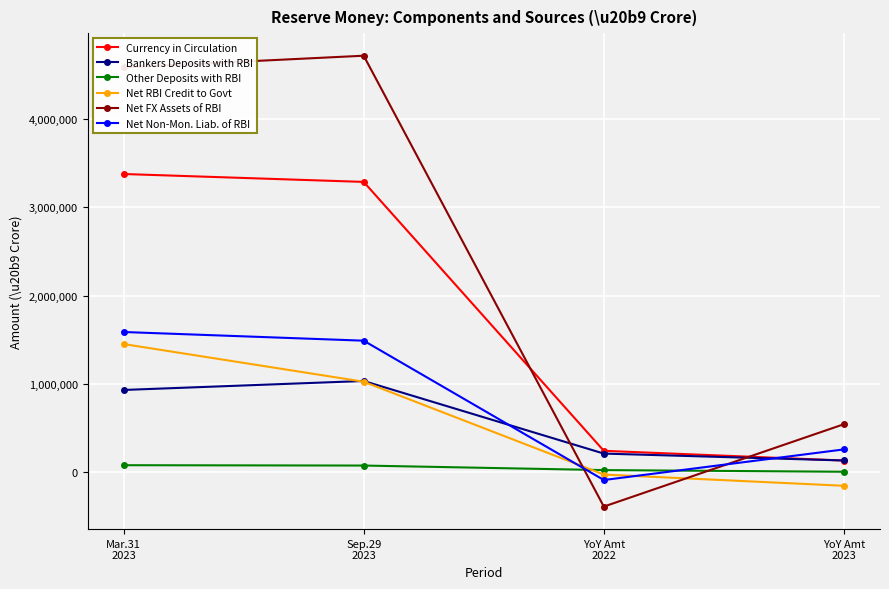

At which category is the sum across all series the highest?

Mar.31
2023